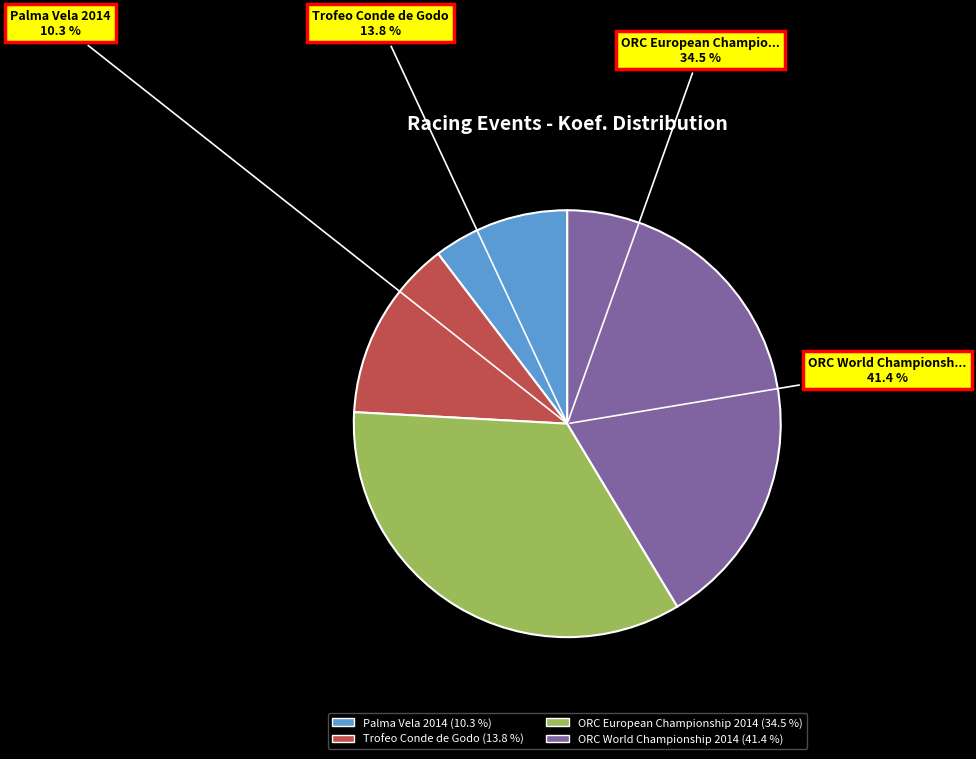

How much of the chart is everything except Trofeo Conde de Godo?

86.2%